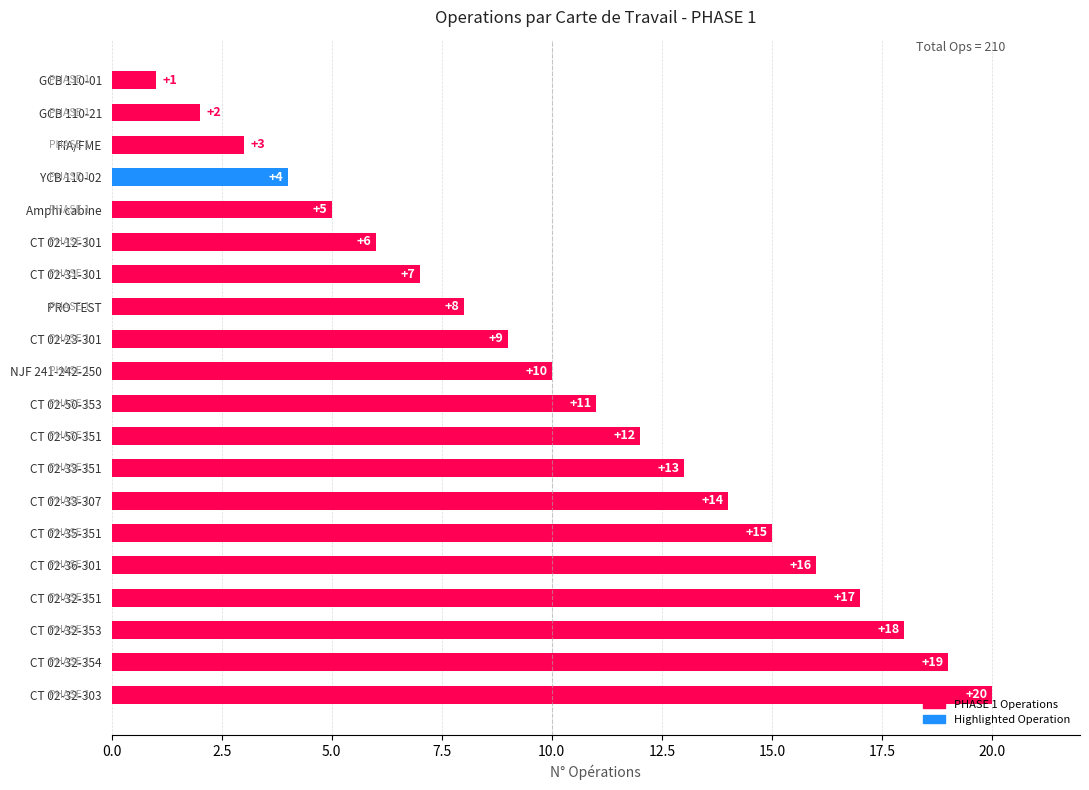

What position from the top is CT 02-32-351?

17